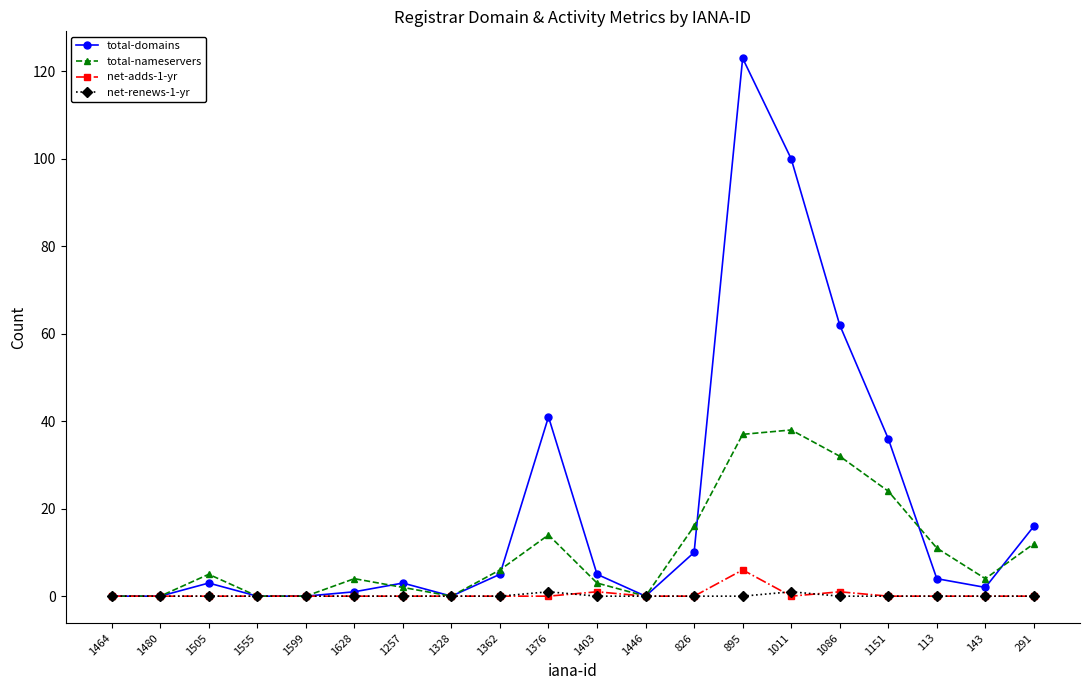

How many interior local peaks does the total-nameservers series have?

4